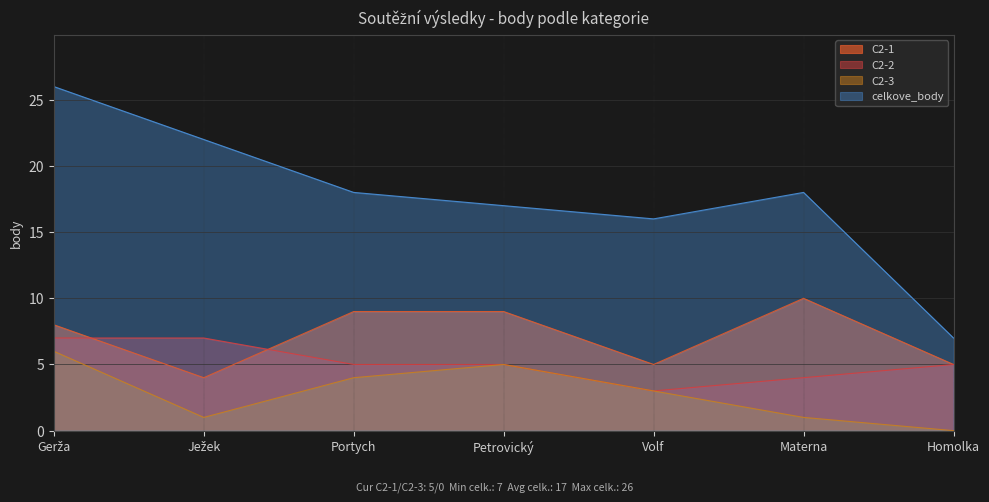

The value of C2-1 at Volf is 5. True or false?

True